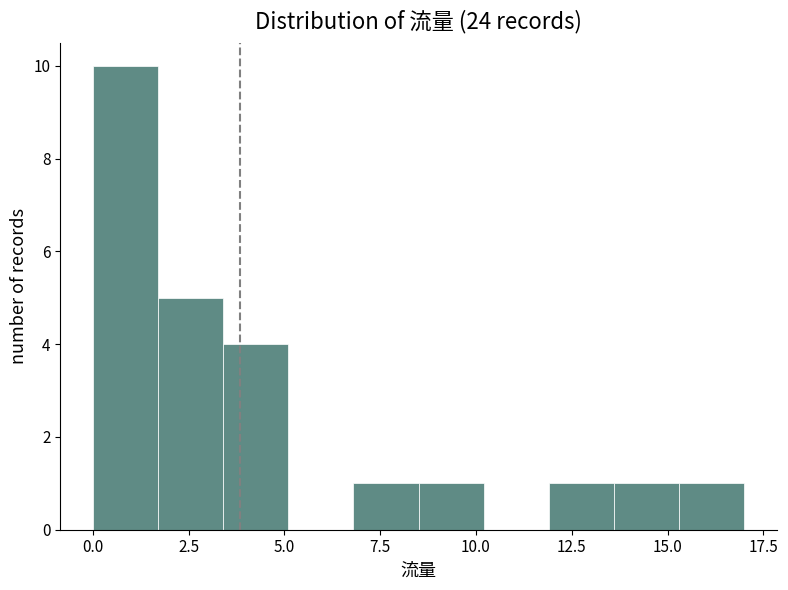

Around what value on the x-axis is the tallest bar? Give the approximate position of its centre, as read against the axis.

1.0